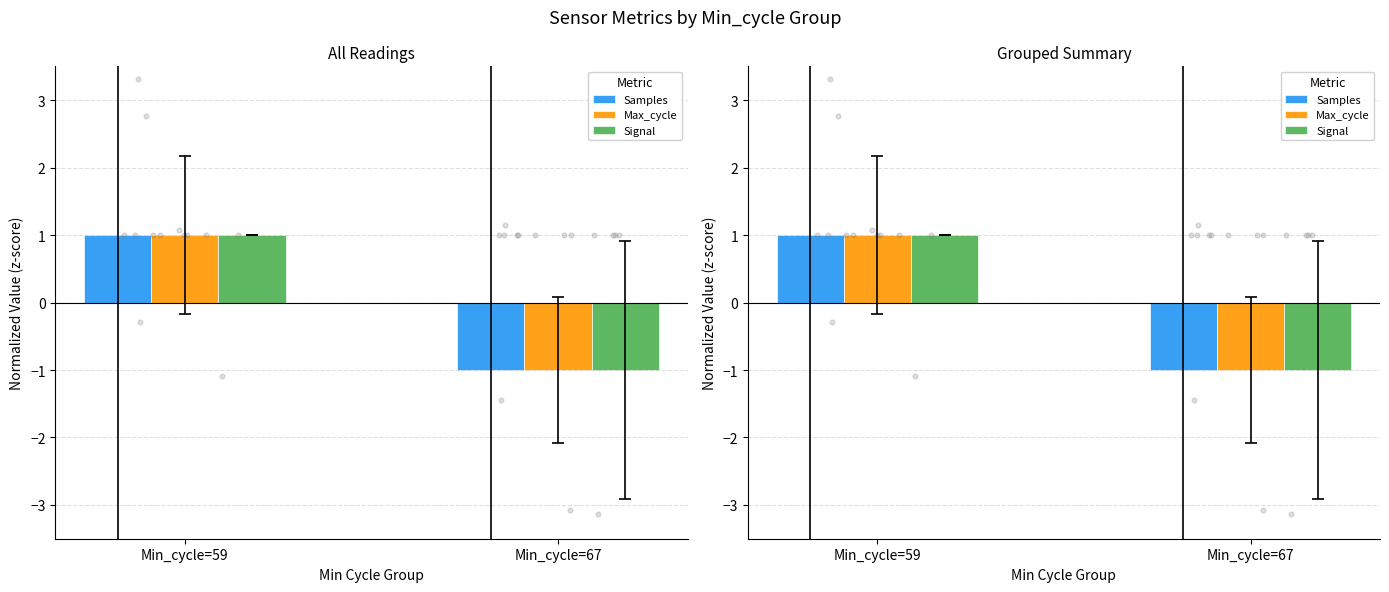

What is the total value across all series at Min_cycle=67?

-3.0